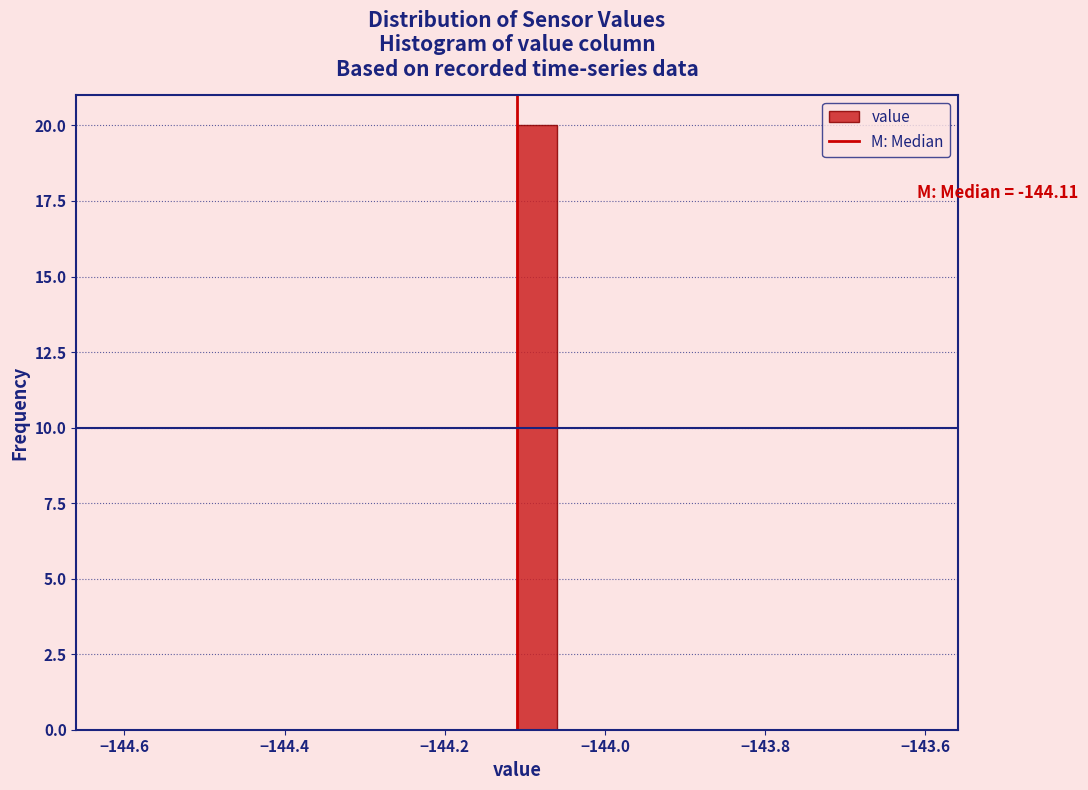

Read against the x-axis, roughly where is the centre of the tallest bar?

-144.08